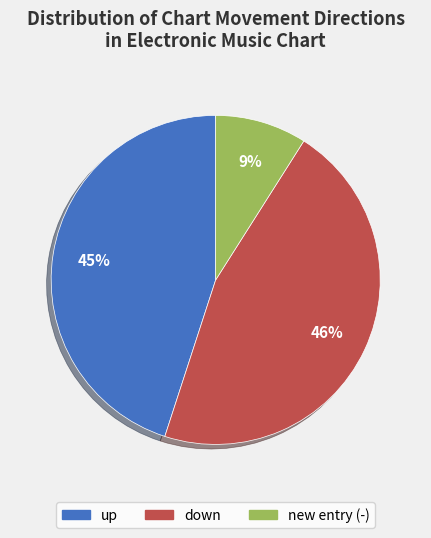

Combined, do new and up account for over 50%?

Yes